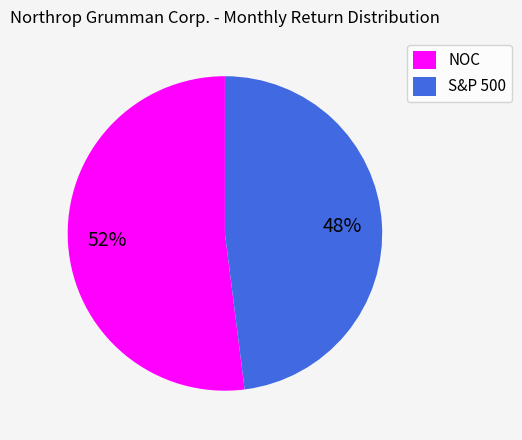

Is the sum of NOC and S&P 500 greater than half?

Yes